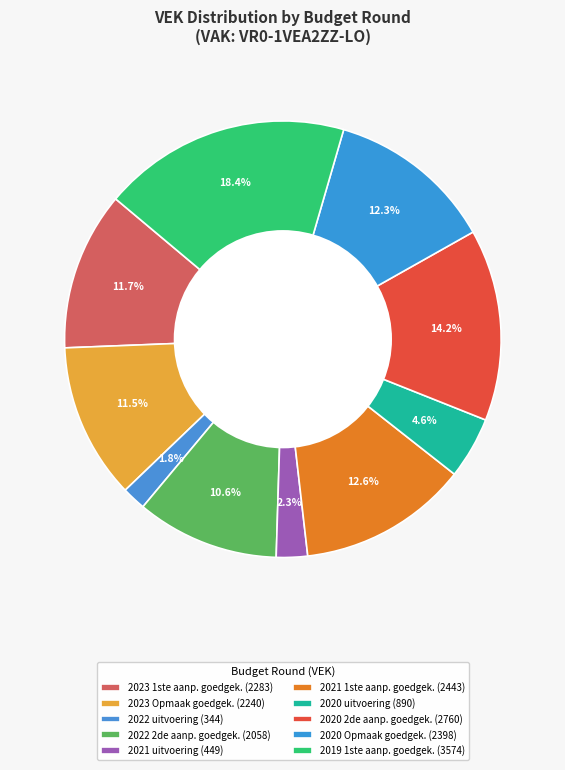

To the nearest percent, what is the difference between the largest and smallest slice percentages?

17%